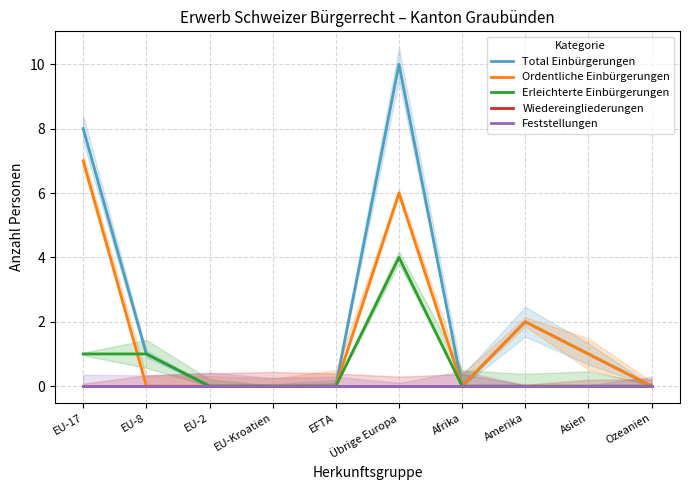

True or false: Erleichterte Einbürgerungen and Feststellungen intersect in this chart.

False